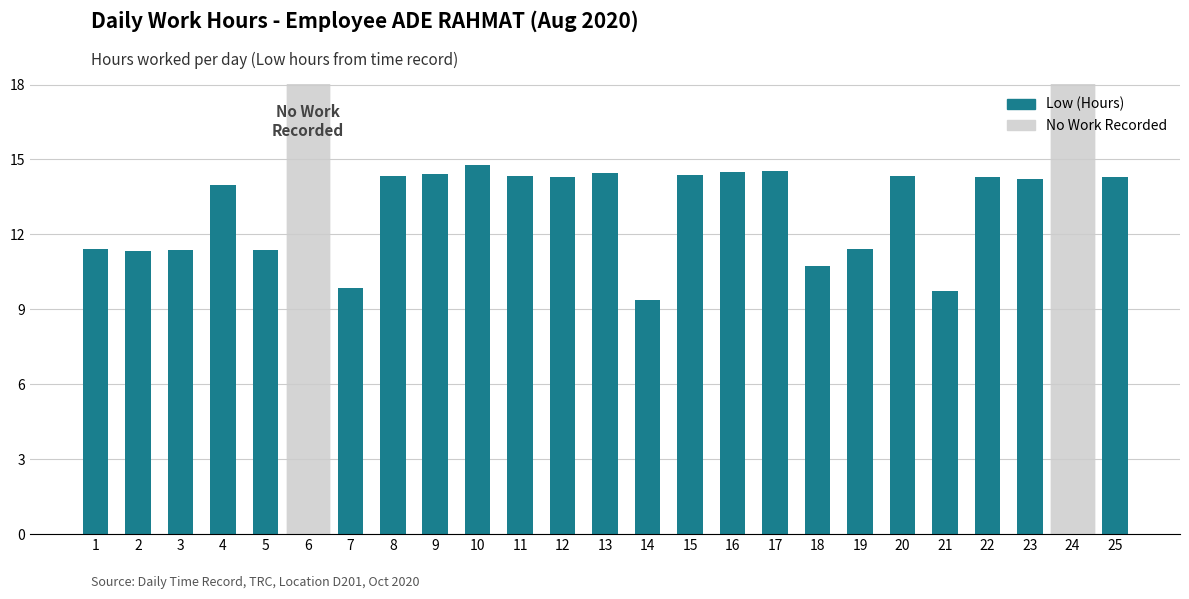

Is it true that the value at 4 is 14.0?

True